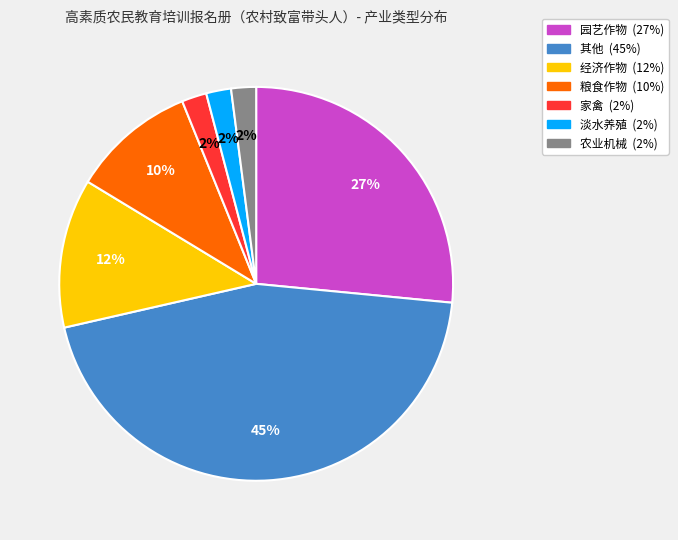

To the nearest percent, what is the combined percentage of 经济作物 and 粮食作物?

22%